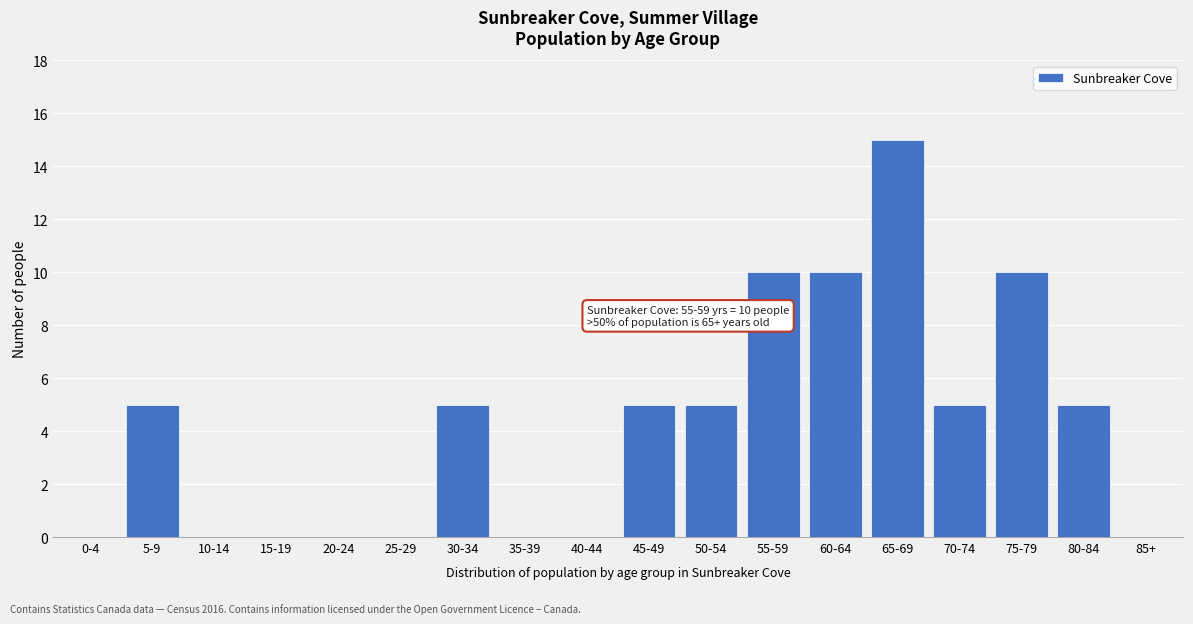

Reading left to right, what are all the values shown in this chart?

0-4=0	5-9=5	10-14=0	15-19=0	20-24=0	25-29=0	30-34=5	35-39=0	40-44=0	45-49=5	50-54=5	55-59=10	60-64=10	65-69=15	70-74=5	75-79=10	80-84=5	85+=0